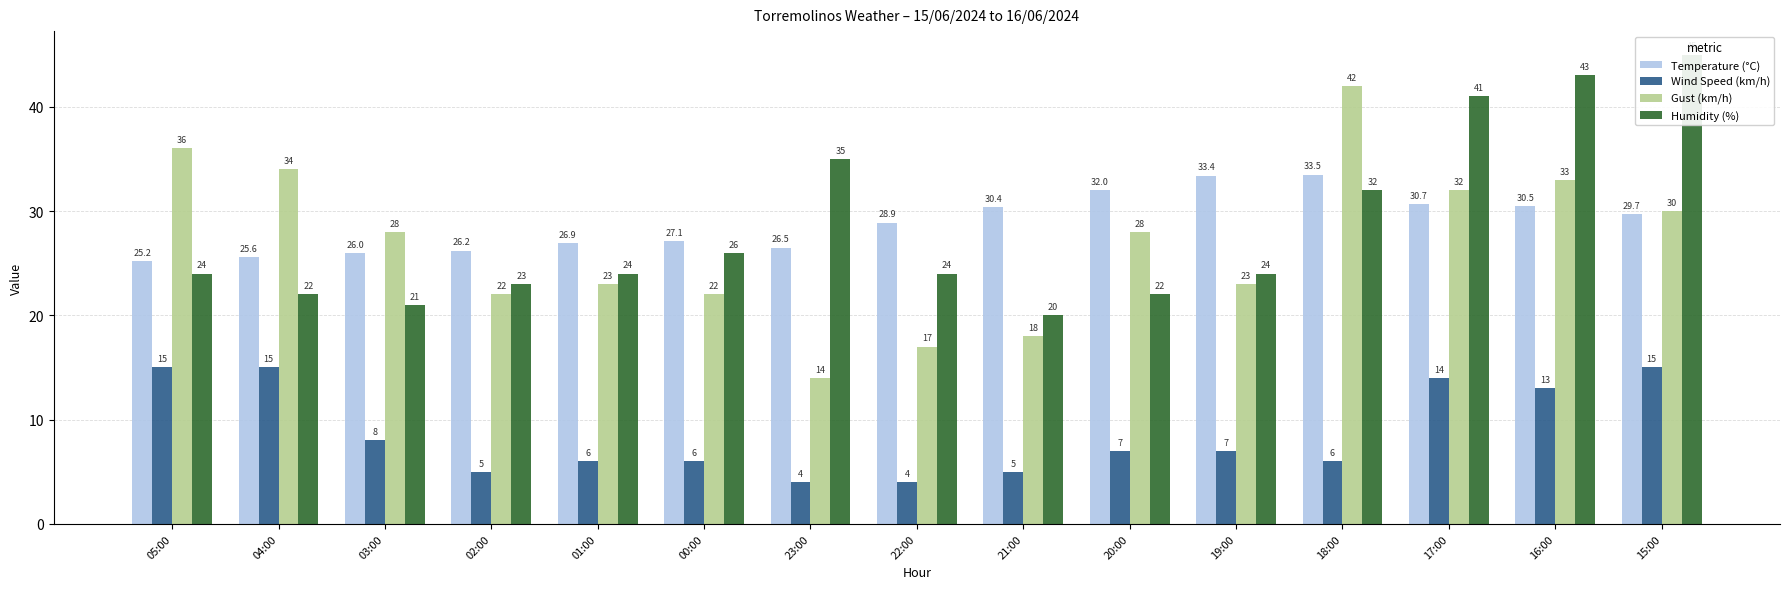

How many bars are there in total?

60